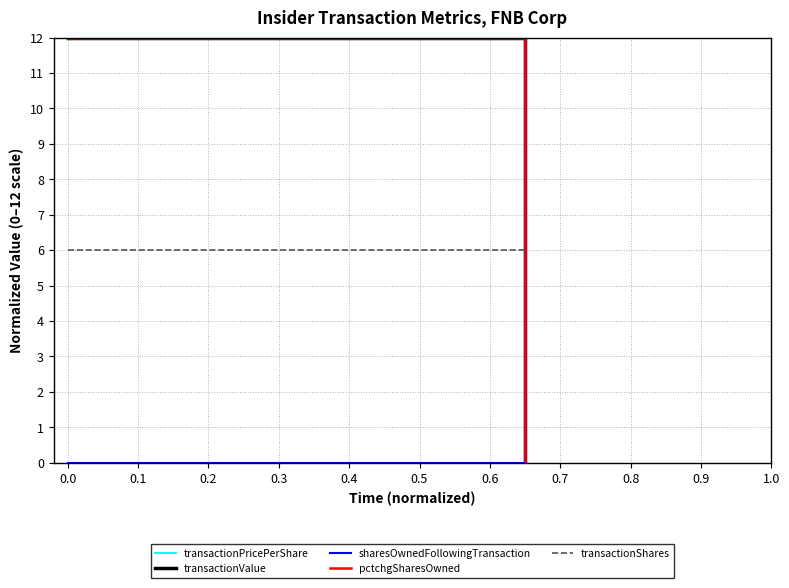

Count the transactionPricePerShare values in the range 0 to 12.

3